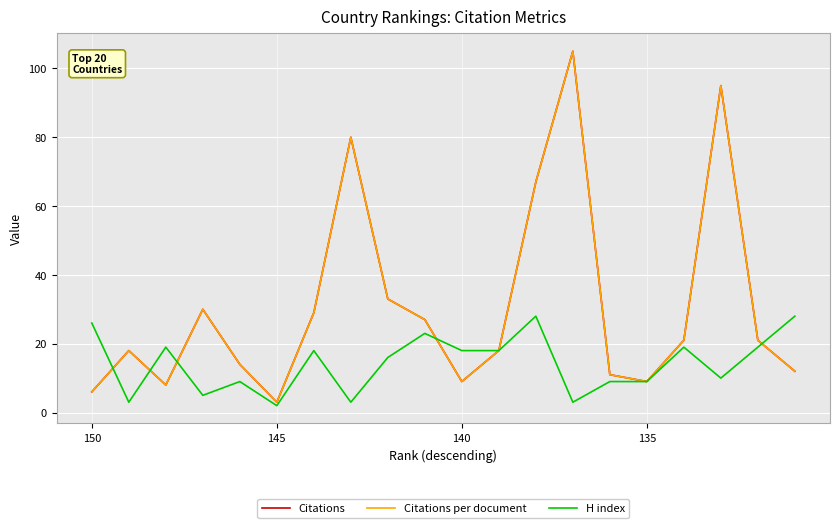

How many lines are shown in the chart?

3